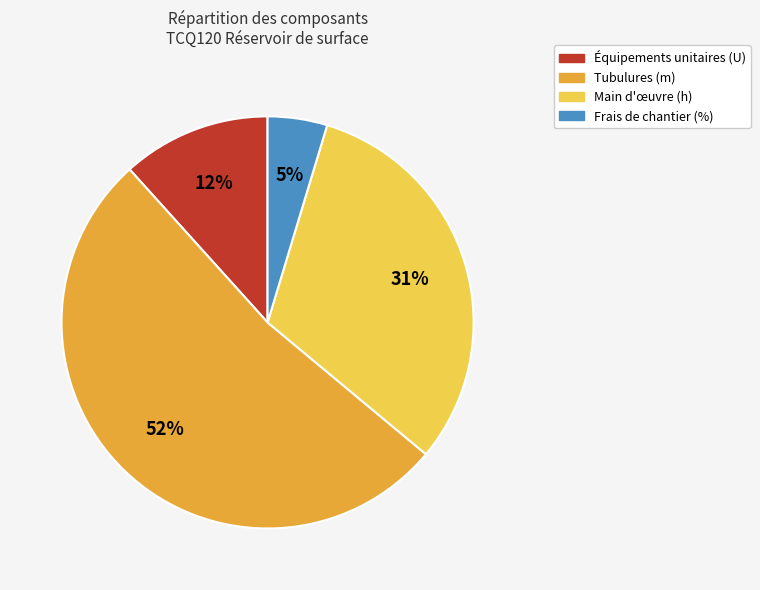

Combined, do Équipements unitaires (U) and Tubulures (m) account for over 50%?

Yes